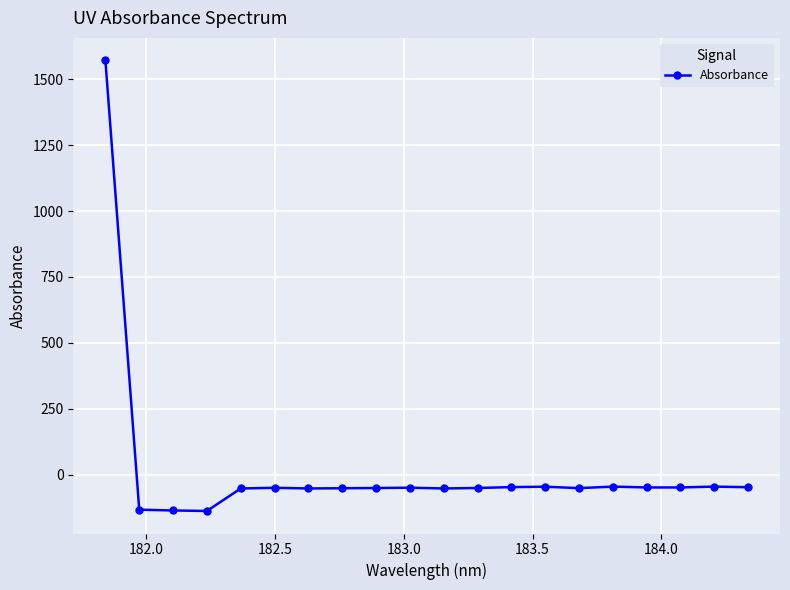

What is the smallest value displayed?

-138.1